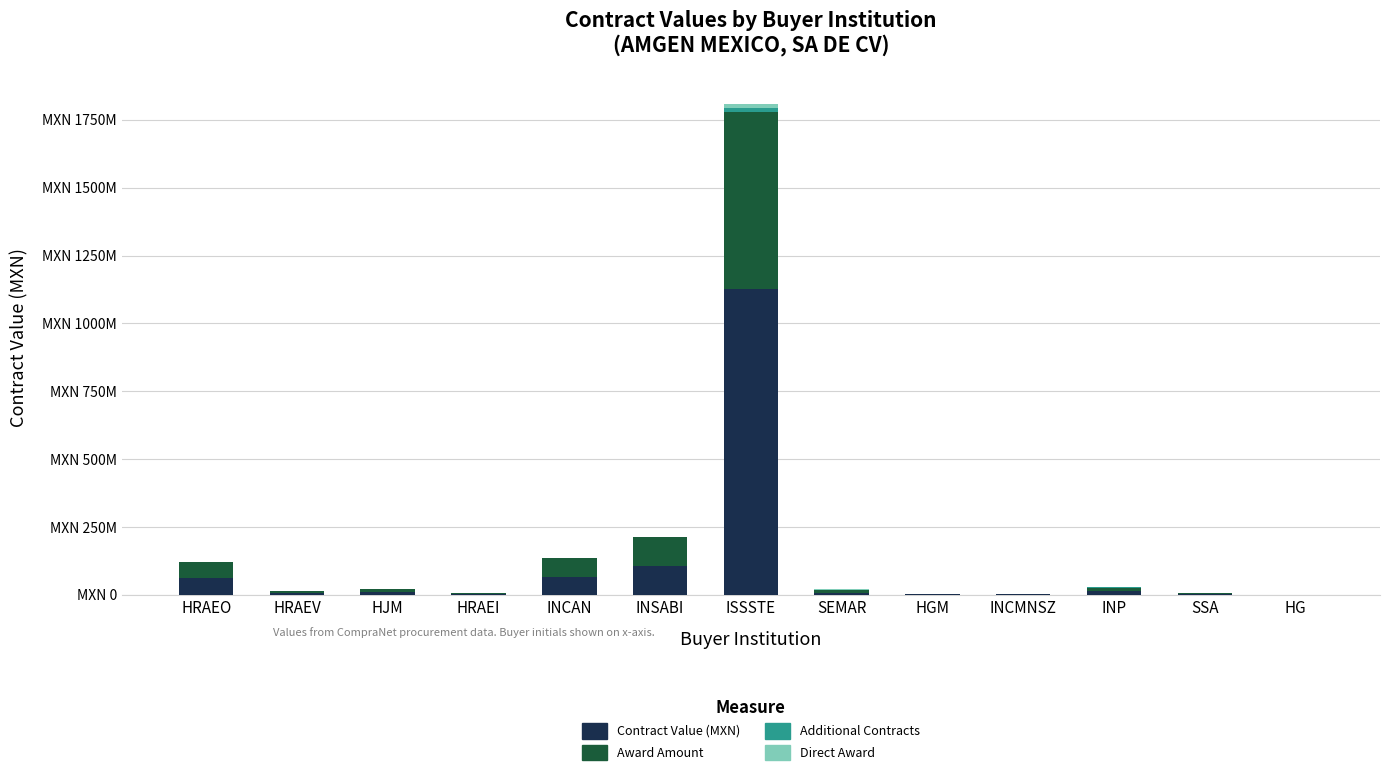

Are the bars horizontal?

No